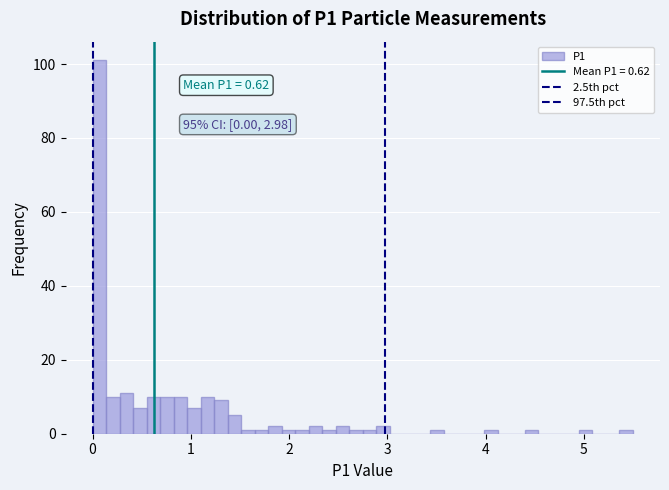

Around what value on the x-axis is the tallest bar? Give the approximate position of its centre, as read against the axis.

0.1